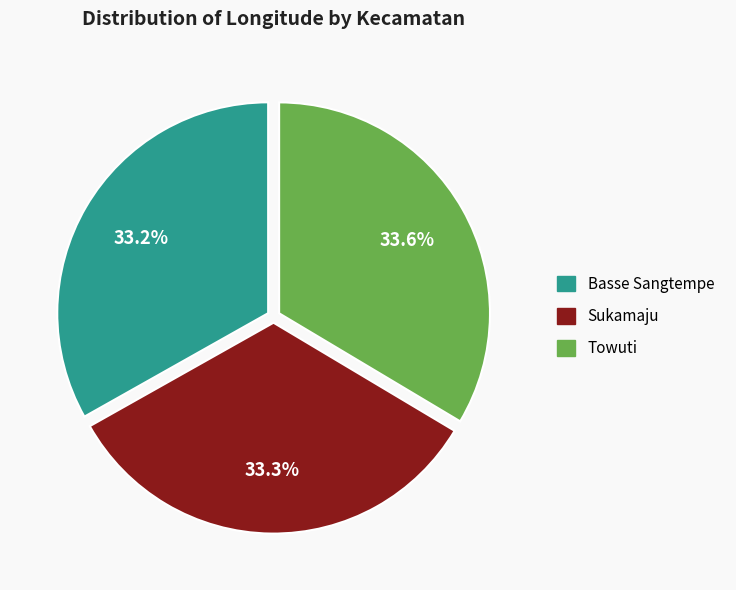

To the nearest percent, what percentage of the pie is Towuti?

34%